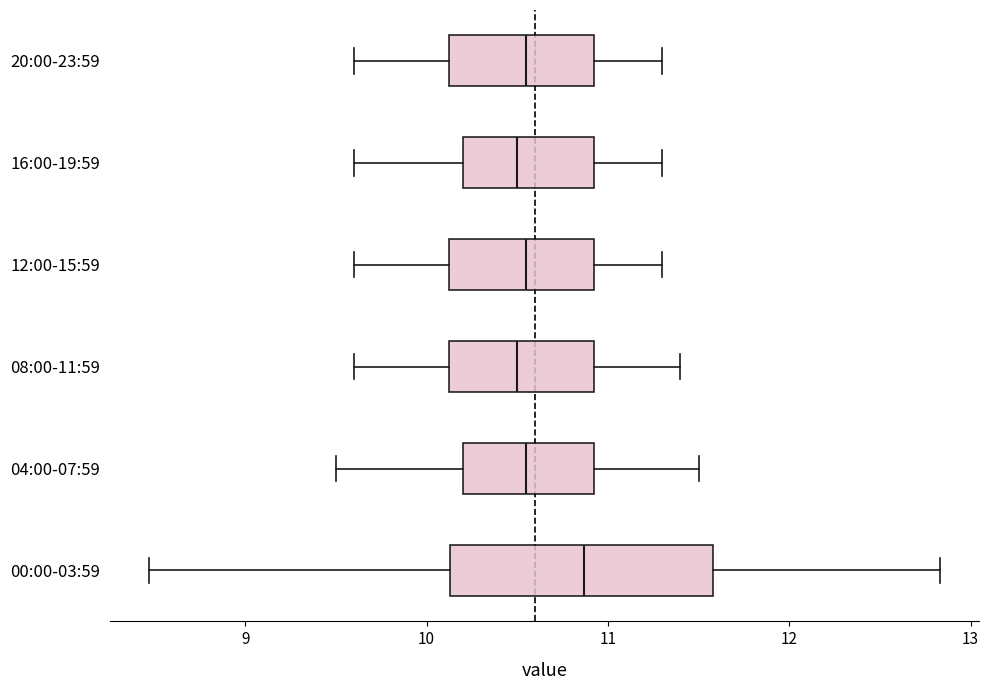

Where does the median line of the box for 12:00-15:59 sit on the x-axis? The values are not printed on the chart, so give them approximately, as read against the axis.

10.6